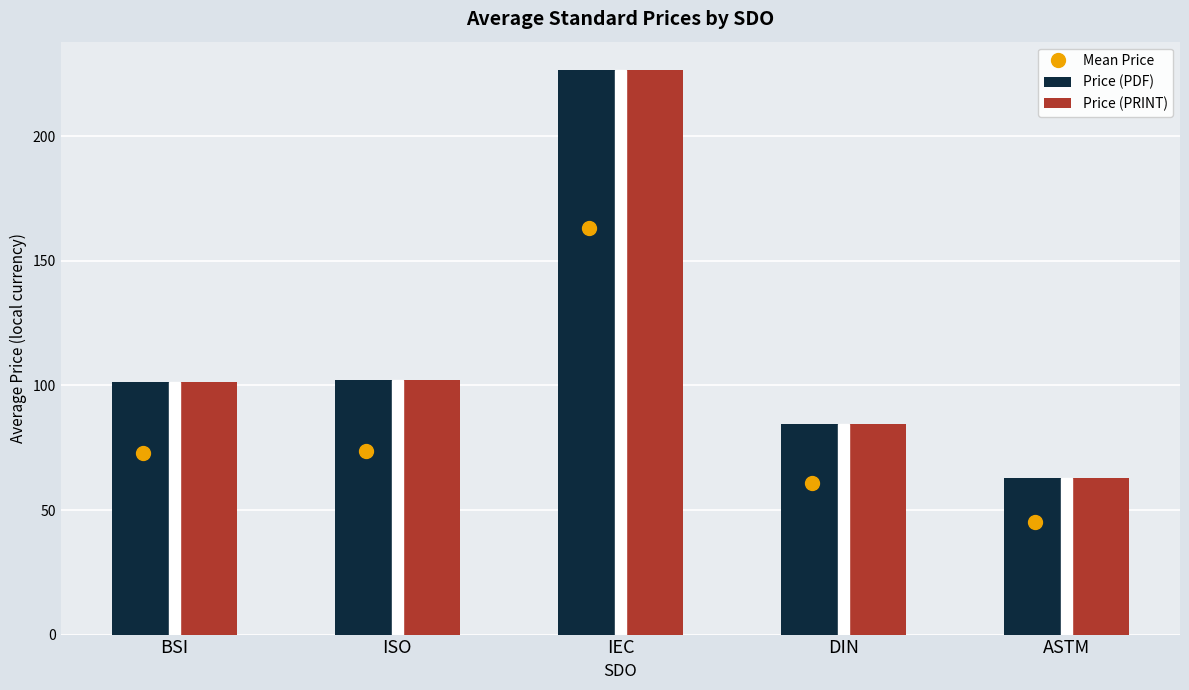

What is the difference between the Price (PDF) values at ISO and DIN?

17.6